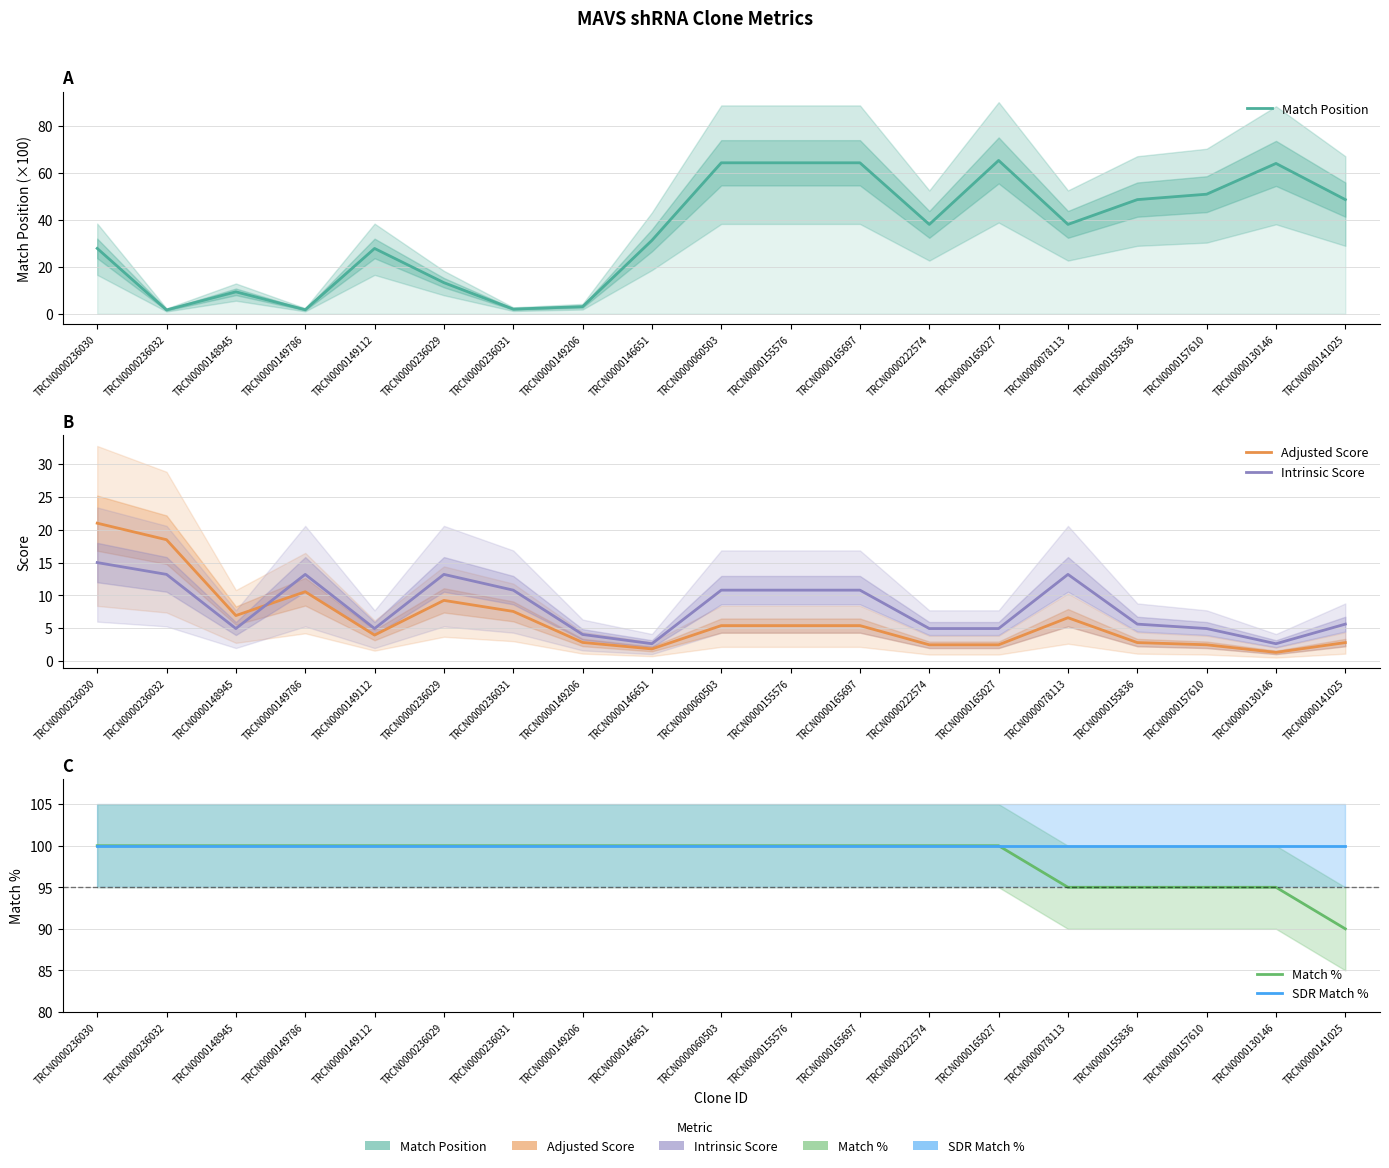

What is the difference between the maximum and minimum values in the Intrinsic Score series?

12.4